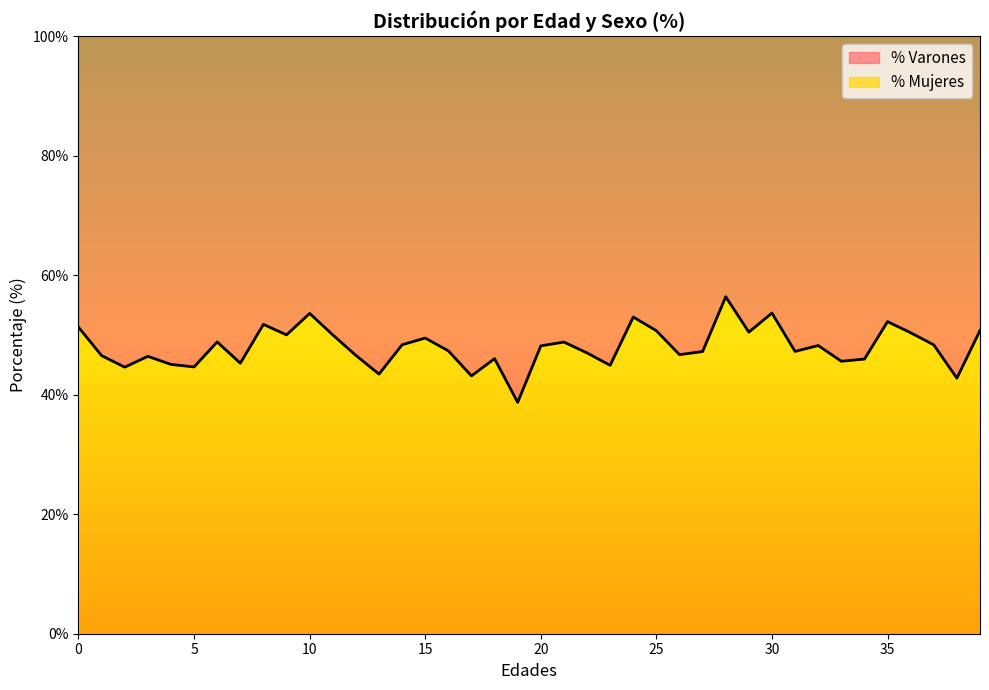

Reading right to left, what are all the values shown in this chart?

39=50.7	38=42.8	37=48.3	36=50.4	35=52.2	34=46.0	33=45.6	32=48.2	31=47.2	30=53.6	29=50.5	28=56.4	27=47.2	26=46.7	25=50.7	24=53.0	23=44.9	22=47.0	21=48.8	20=48.2	19=38.7	18=46.0	17=43.1	16=47.3	15=49.5	14=48.4	13=43.4	12=46.6	11=50.0	10=53.6	9=50.0	8=51.8	7=45.3	6=48.8	5=44.6	4=45.1	3=46.4	2=44.6	1=46.5	0=51.3